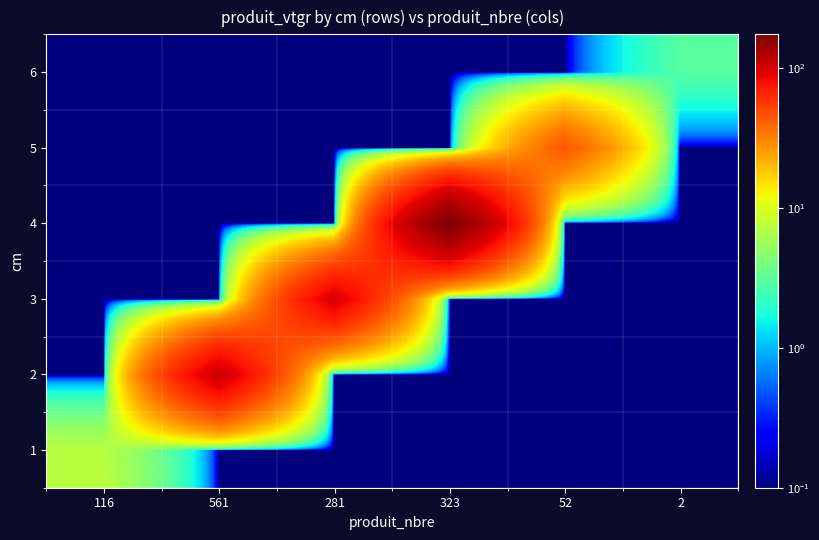

Reading left to right, transcribe all the data shown in this chart.

1: 116=7.2	561=0.1	281=0.1	323=0.1	52=0.1	2=0.1
2: 116=0.1	561=104.7	281=0.1	323=0.1	52=0.1	2=0.1
3: 116=0.1	561=0.1	281=95.8	323=0.1	52=0.1	2=0.1
4: 116=0.1	561=0.1	281=0.1	323=173.5	52=0.1	2=0.1
5: 116=0.1	561=0.1	281=0.1	323=0.1	52=44.6	2=0.1
6: 116=0.1	561=0.1	281=0.1	323=0.1	52=0.1	2=3.0